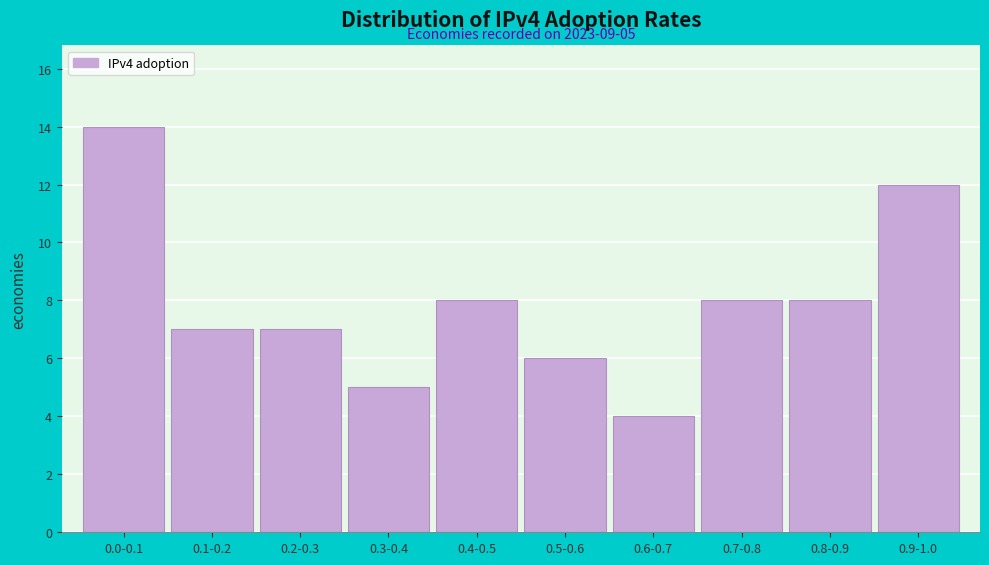

Reading left to right, transcribe all the data shown in this chart.

14	7	7	5	8	6	4	8	8	12